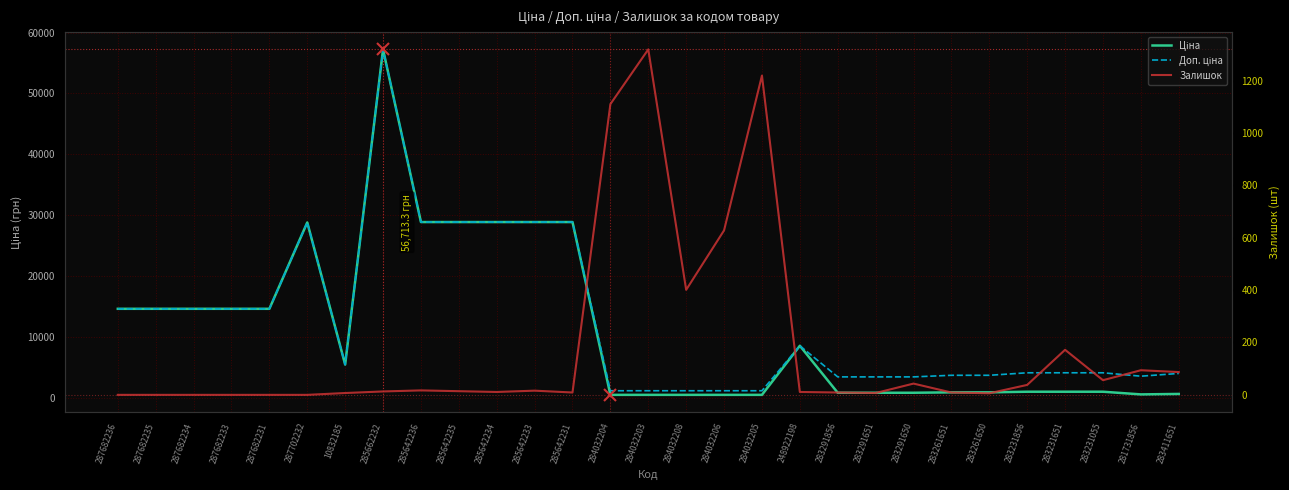

Reading left to right, extract all data points from this chart.

Ціна: 14649.6	14649.6	14649.6	14649.6	14649.6	28821.8	5497.3	57235.5	28890.3	28890.3	28890.3	28890.3	28890.3	522.2	522.2	522.2	522.2	522.2	8581.1	868.0	868.0	868.0	933.5	933.5	1036.5	1036.5	1036.5	597.8	672.7
Доп. ціна: 14649.6	14649.6	14649.6	14649.6	14649.6	28821.8	5497.3	57235.5	28890.3	28890.3	28890.3	28890.3	28890.3	1197.0	1197.0	1197.0	1197.0	1197.0	8581.1	3472.1	3472.1	3472.1	3734.2	3734.2	4145.9	4145.9	4145.9	3586.7	4036.0
Залишок: 0.0	0.0	0.0	0.0	0.0	0.0	7.0	13.0	17.0	14.0	11.0	16.0	9.0	1110.0	1319.0	401.0	628.0	1219.0	11.0	9.0	7.0	43.0	9.0	6.0	38.0	172.0	56.0	94.0	87.0